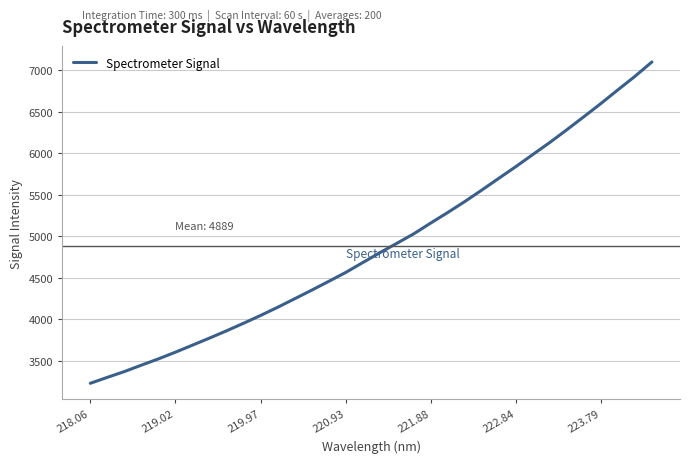

Reading right to left, list all the values displayed in this chart.

7099.6	6926.3	6764.2	6599.6	6440.9	6284.5	6131.5	5986.4	5840.2	5699.9	5558.1	5420.0	5288.5	5161.7	5031.5	4916.4	4803.1	4685.0	4566.1	4458.7	4352.7	4249.3	4146.5	4048.5	3954.5	3863.4	3775.9	3690.8	3606.3	3525.5	3449.9	3372.7	3303.0	3231.5